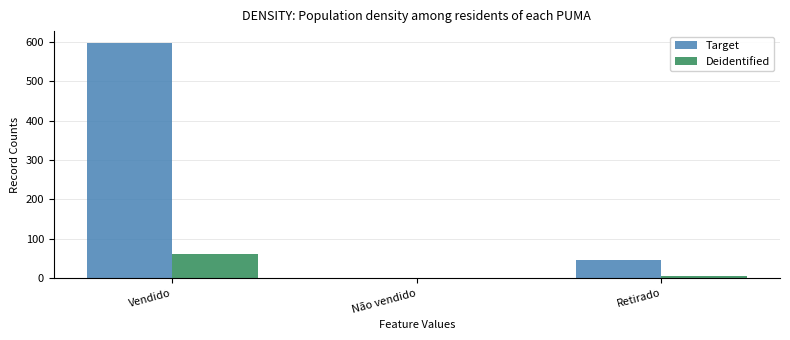

Are the bars horizontal?

No